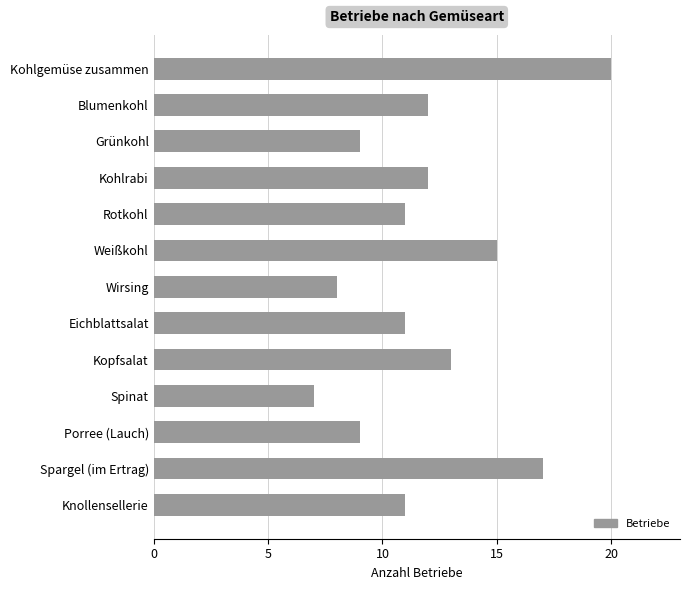

What is the sum of all values?

155